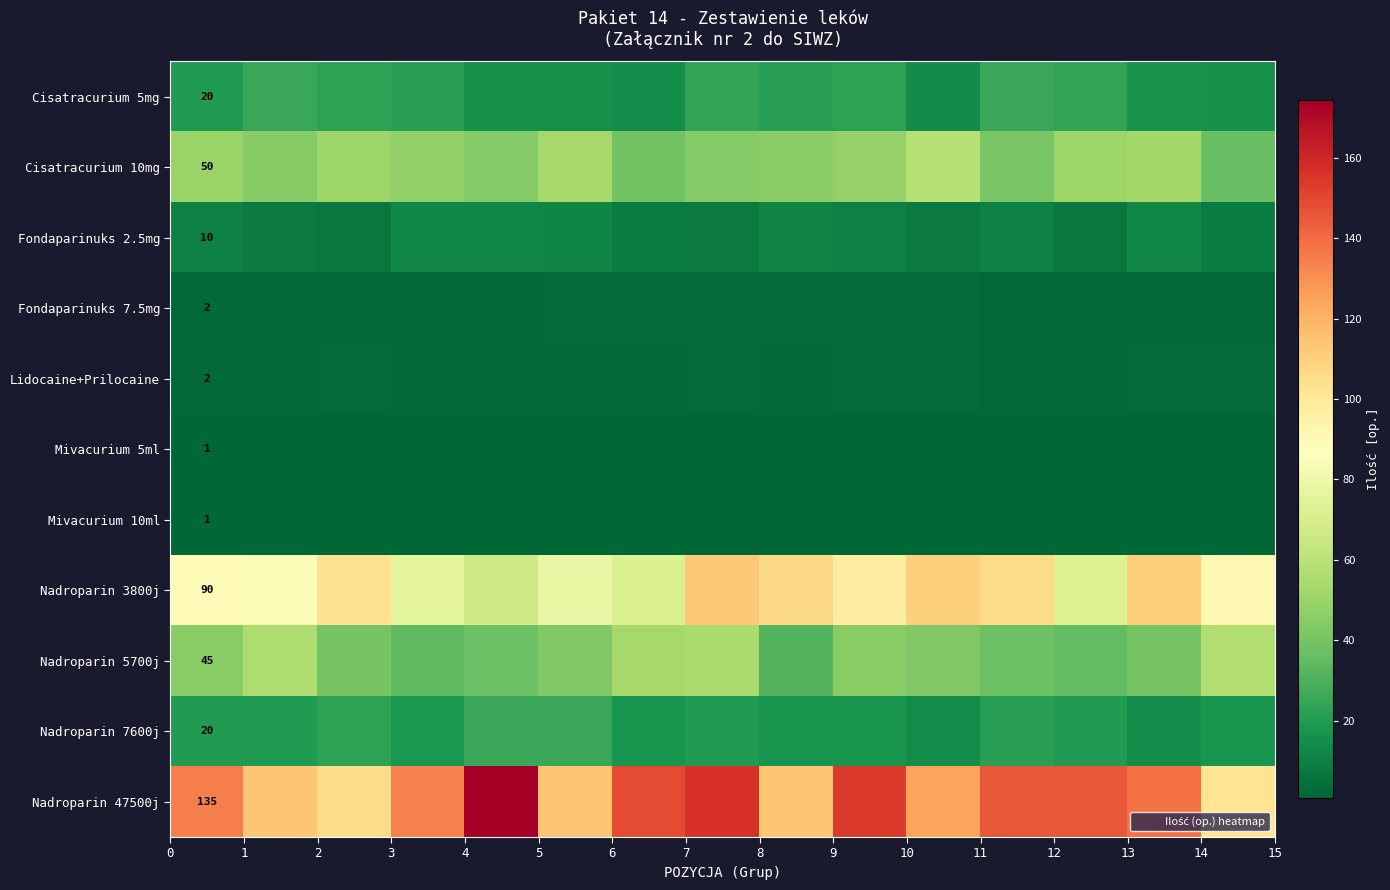

Rank the series by their maximum value, from lowest to highest.

Mivacurium 5ml, Mivacurium 10ml, Fondaparinuks 7.5mg, Lidocaine+Prilocaine, Fondaparinuks 2.5mg, Cisatracurium 5mg, Nadroparin 7600j, Nadroparin 5700j, Cisatracurium 10mg, Nadroparin 3800j, Nadroparin 47500j